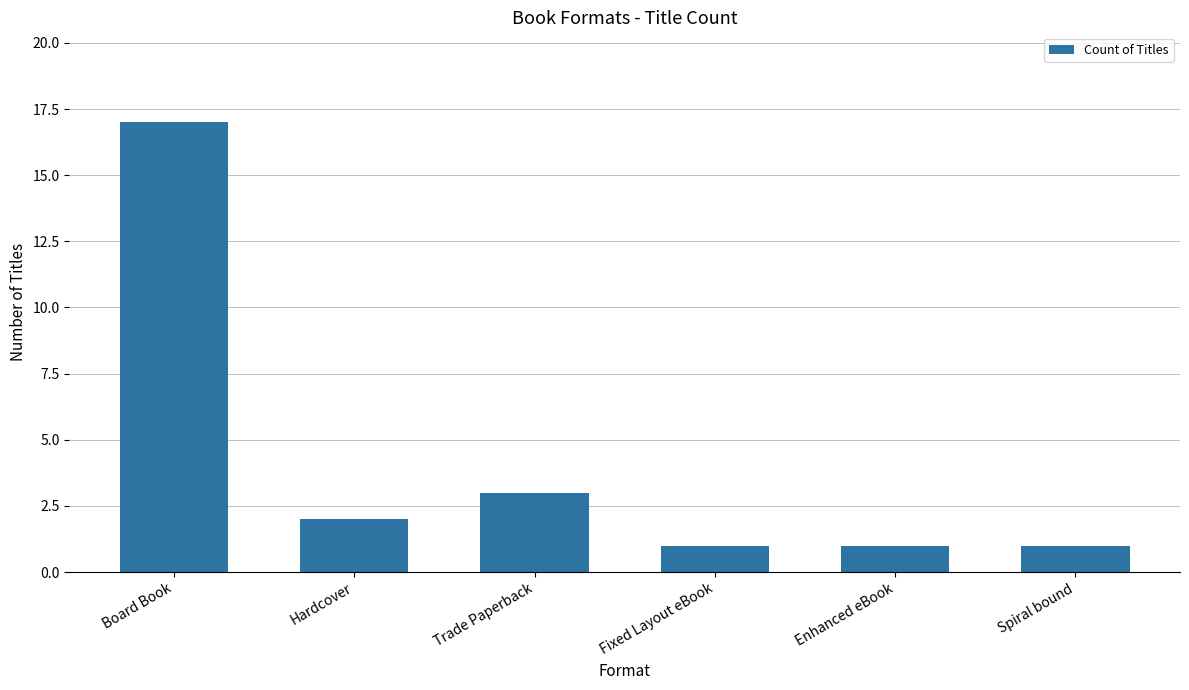

What position from the right is Hardcover?

5